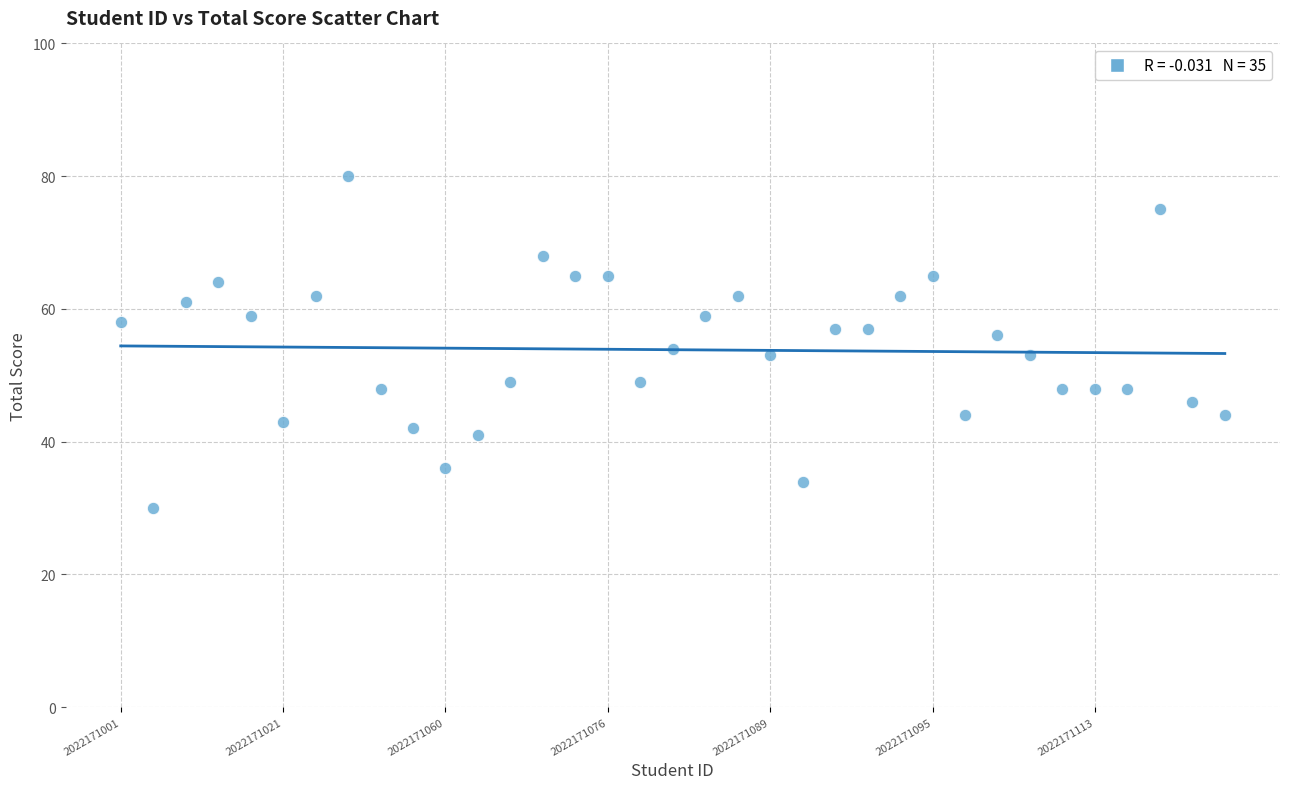

What is the range of Y values (max minus min)?

50